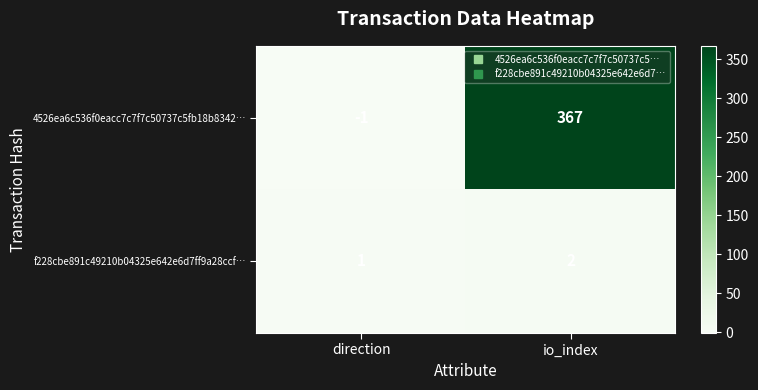

What is the difference between the 4526ea6c536f0eacc7c7f7c50737c5fb18b8342… values at io_index and direction?

368